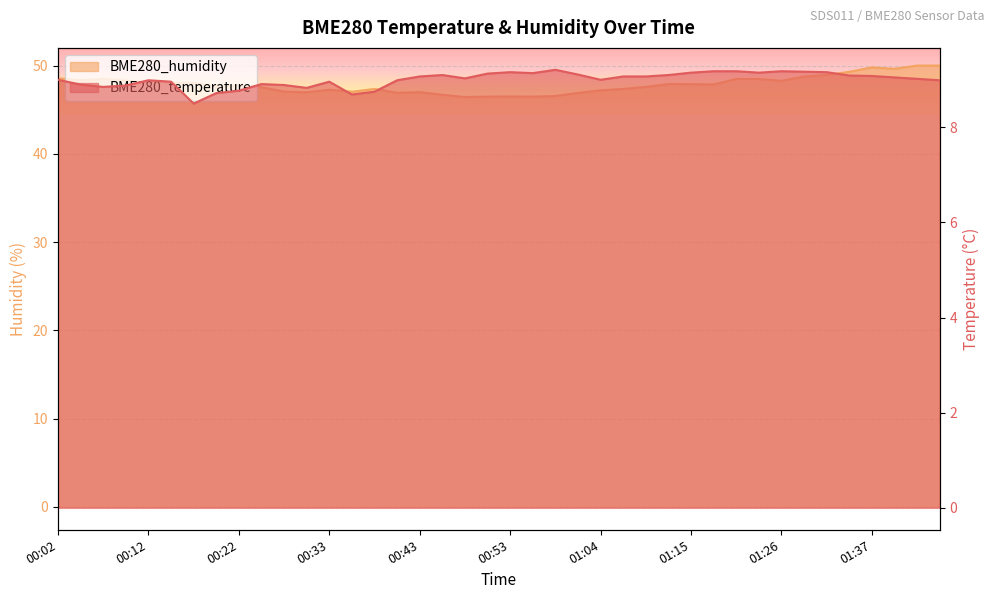

What is the label of the 17th point from the right?

01:01